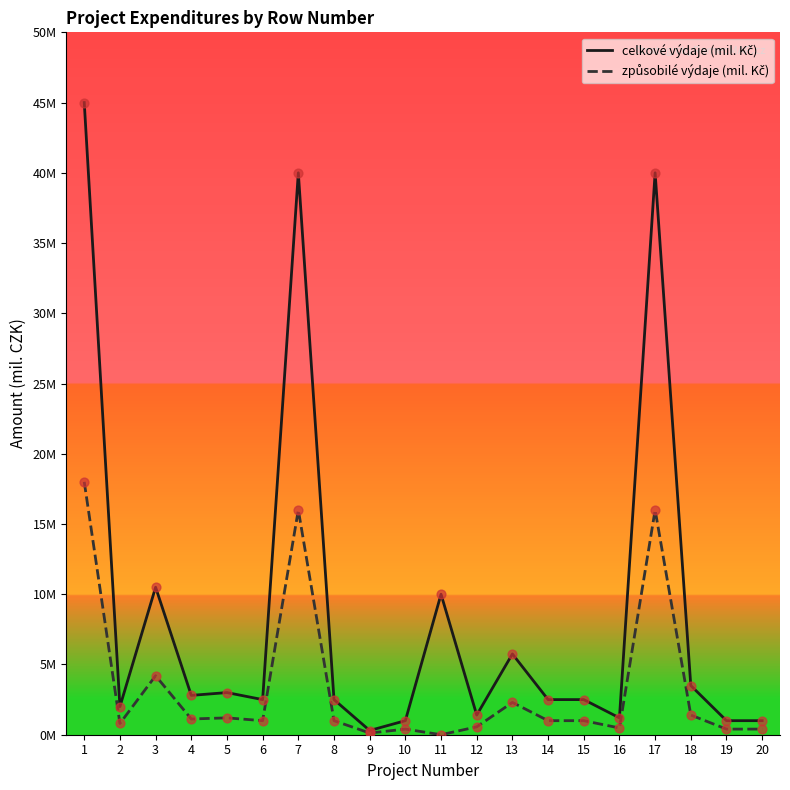

At how many categories does at least one series exceed 8?

5